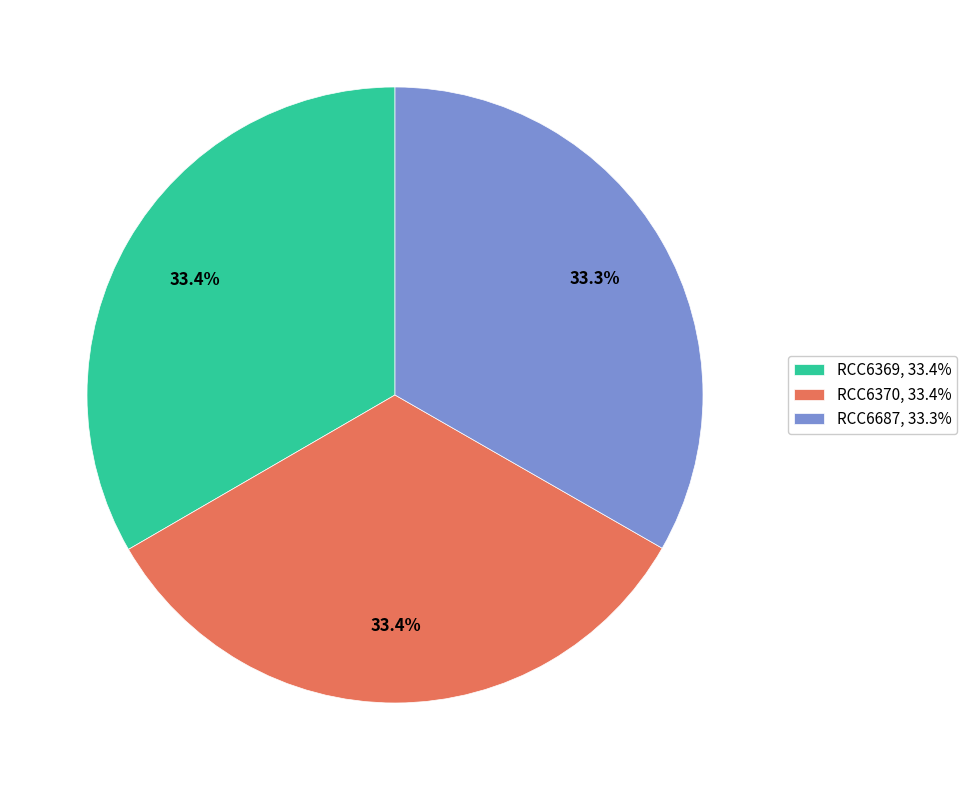

Does any single category account for the majority?

No